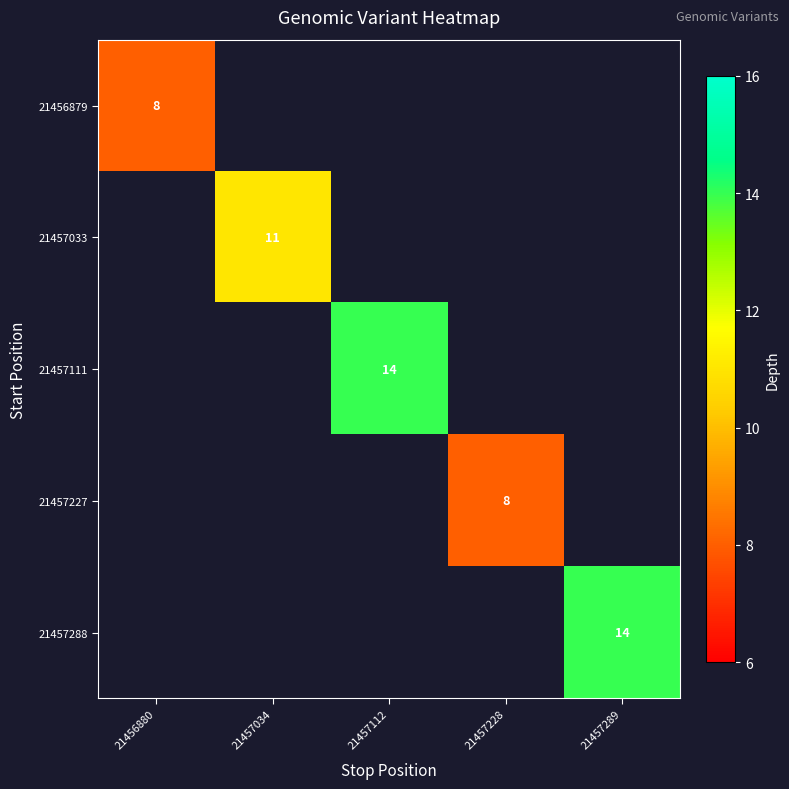

The 21457111 series shows 14 at 21457112. True or false?

True